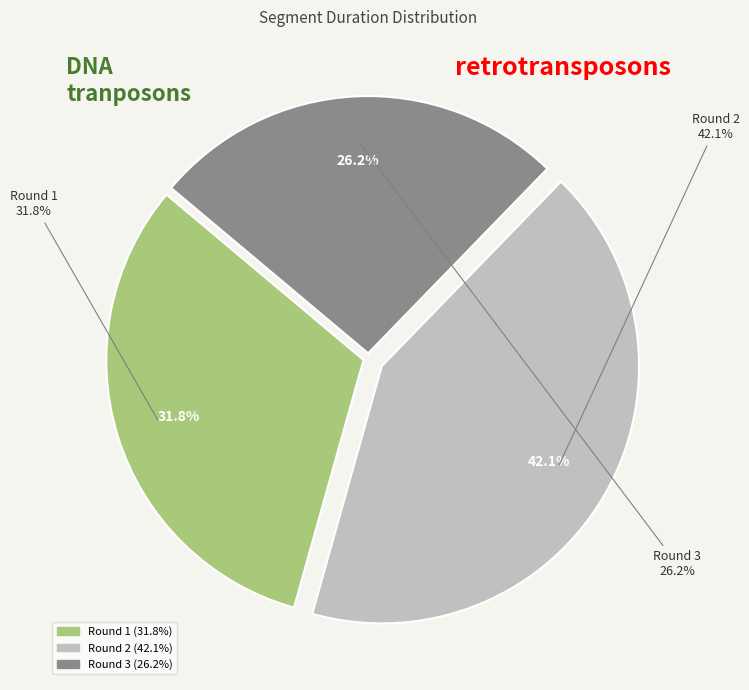

How many slices are in this pie chart?

3